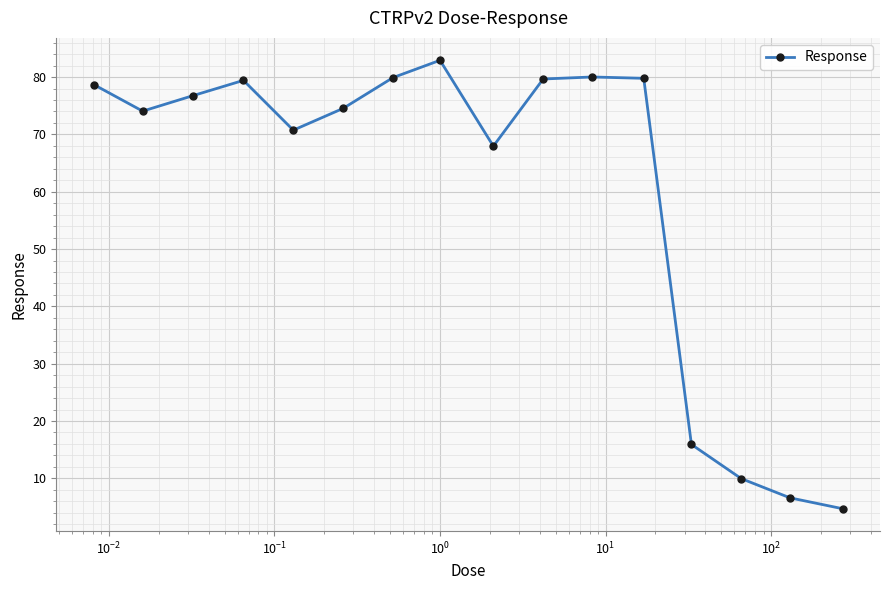

What is the value of the 14th point from the left?

9.9